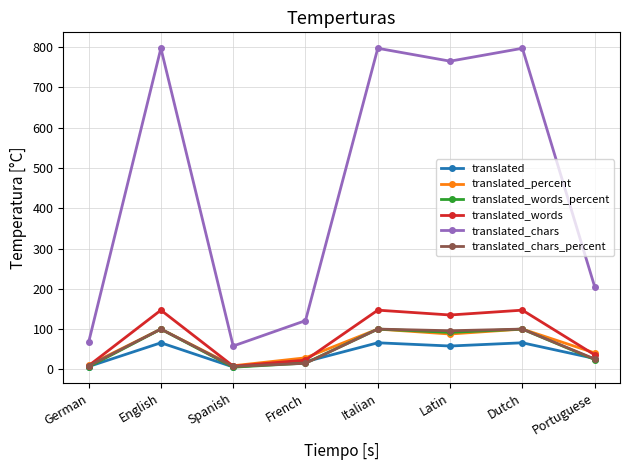

True or false: translated_chars has a value of 58.0 at Spanish.

True